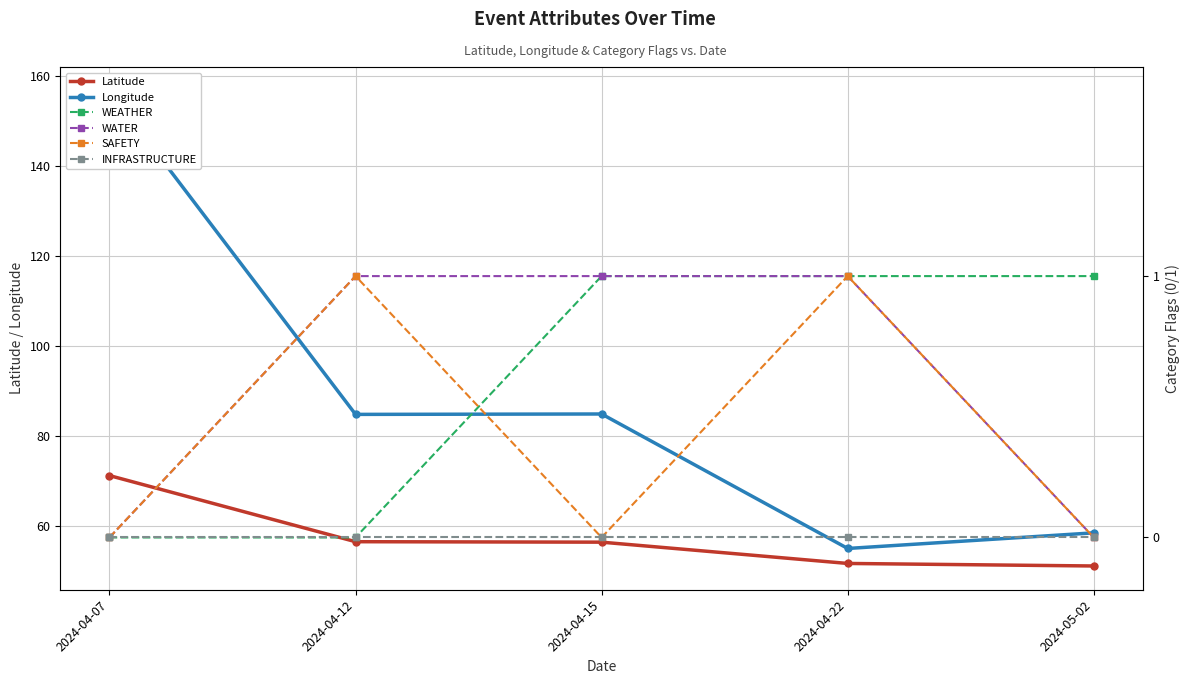

Rank the series at 2024-04-22 from highest to lowest value.

Longitude, Latitude, WEATHER, WATER, SAFETY, INFRASTRUCTURE